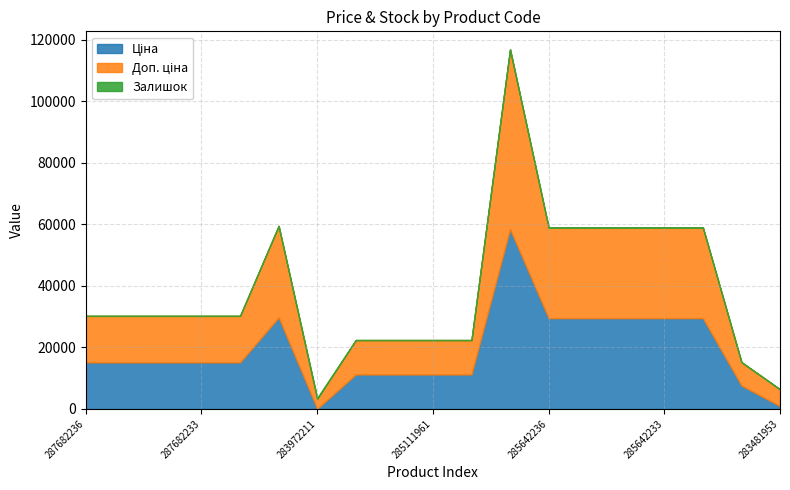

Reading right to left, what are all the values shown in this chart?

Ціна: 283481953=910.4	284392211=7596.5	285642231=29491.5	285642233=29491.5	285642234=29491.5	285642235=29491.5	285642236=29491.5	285662232=58426.5	285111912=11188.2	285111961=11188.2	285112217=11188.2	285112220=11188.2	283972211=32.0	287702232=29747.2	287682231=15120.0	287682233=15120.0	287682234=15120.0	287682235=15120.0	287682236=15120.0
Доп. ціна: 283481953=5462.3	284392211=7596.5	285642231=29491.5	285642233=29491.5	285642234=29491.5	285642235=29491.5	285642236=29491.5	285662232=58426.5	285111912=11188.2	285111961=11188.2	285112217=11188.2	285112220=11188.2	283972211=3205.0	287702232=29747.2	287682231=15120.0	287682233=15120.0	287682234=15120.0	287682235=15120.0	287682236=15120.0
Залишок: 283481953=24.0	284392211=43.0	285642231=11.0	285642233=14.0	285642234=9.0	285642235=13.0	285642236=14.0	285662232=14.0	285111912=15.0	285111961=17.0	285112217=17.0	285112220=17.0	283972211=360.0	287702232=0.0	287682231=0.0	287682233=0.0	287682234=0.0	287682235=0.0	287682236=0.0